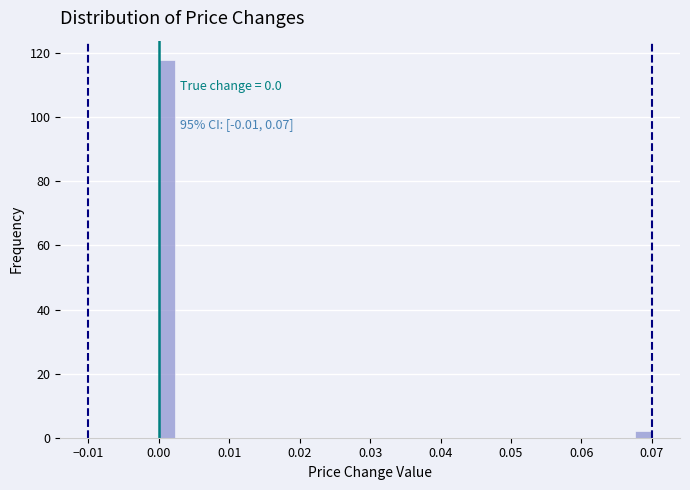

Read against the x-axis, roughly where is the centre of the tallest bar?

0.001